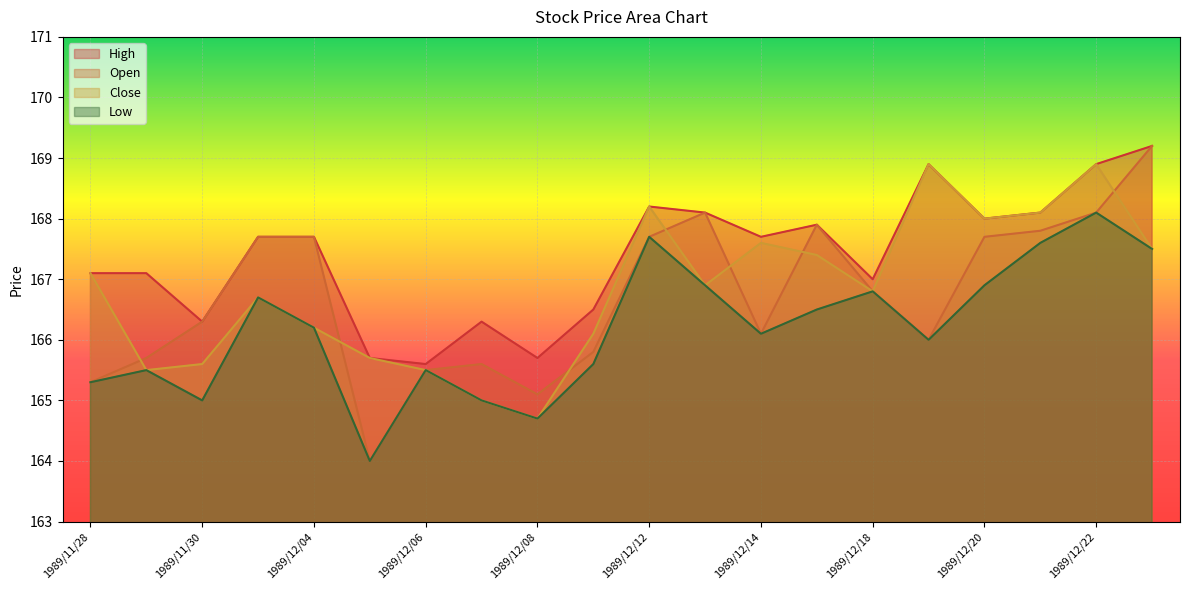

What is the difference between the highest and lowest values at 1989/12/08?

1.0